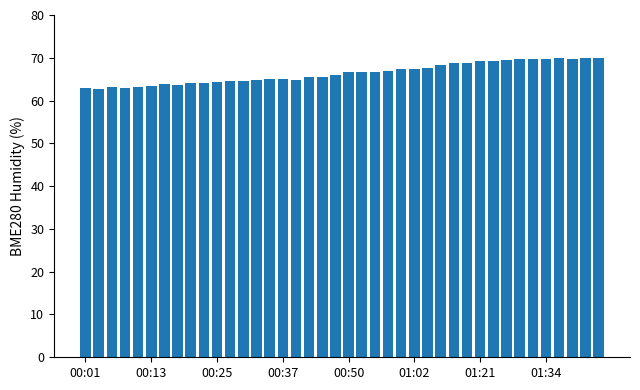

What is the minimum value shown in the chart?

62.7